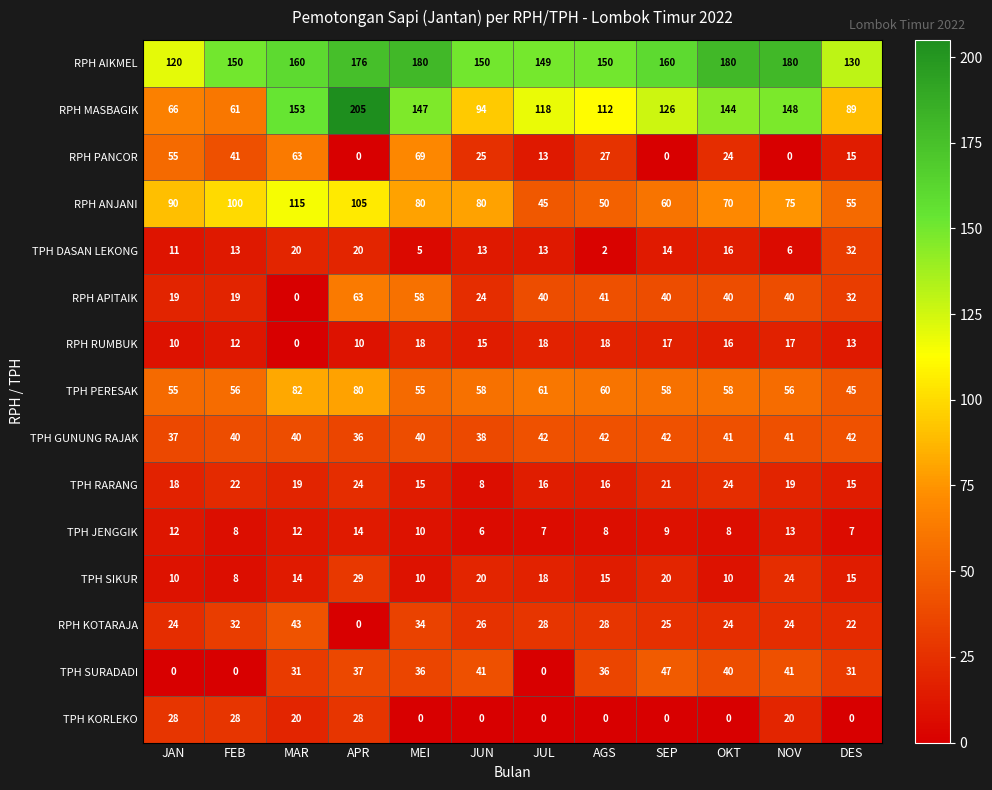

Which series changed the most between FEB and NOV?

RPH MASBAGIK